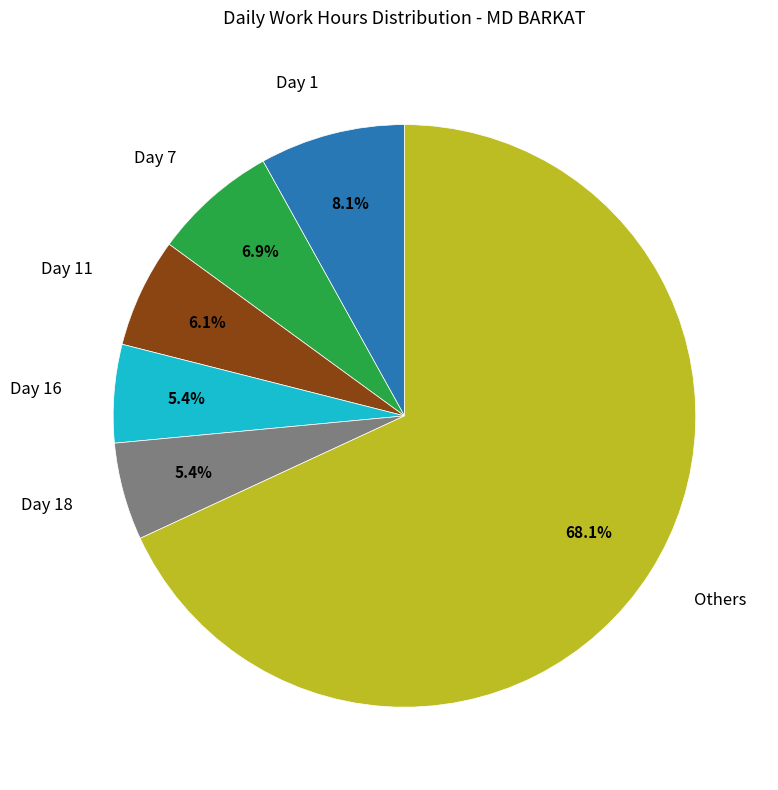

Is there a majority slice in this chart?

Yes